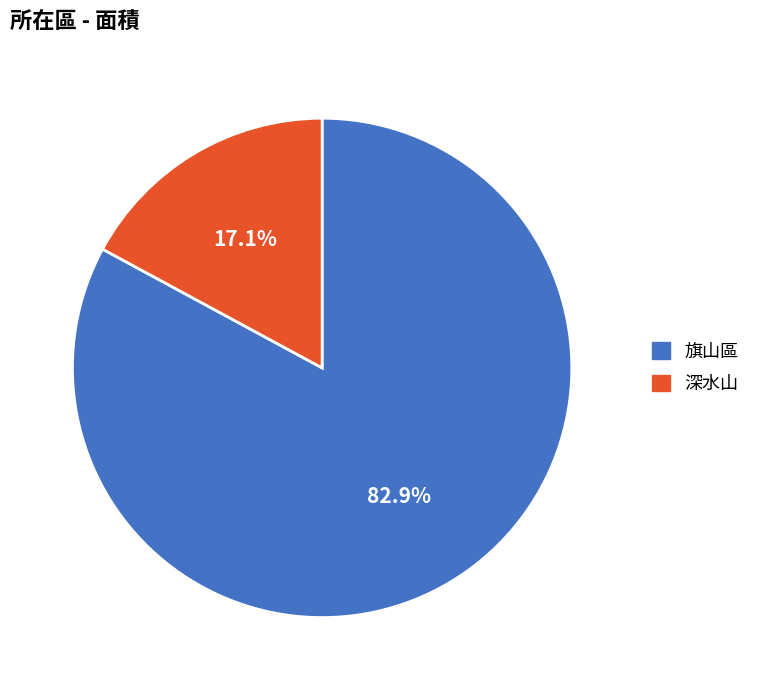

Is it true that 旗山區 is 90% of the pie?

False